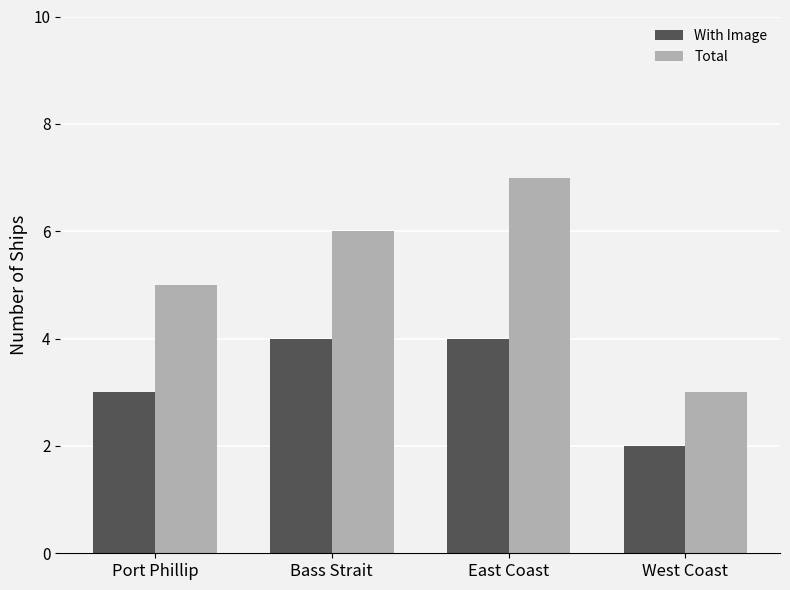

Does the chart contain stacked bars?

No